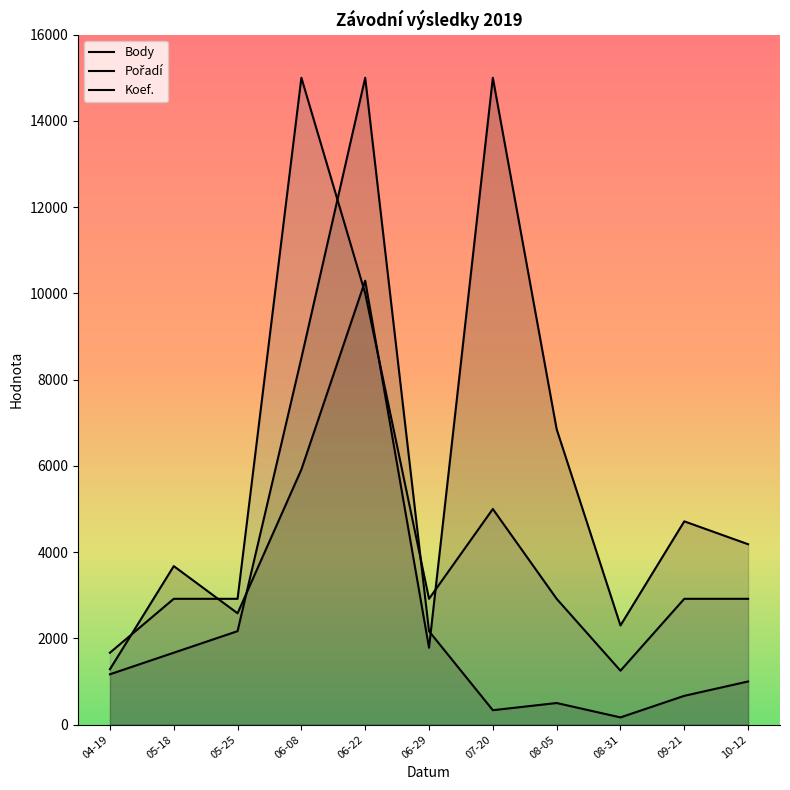

Is it true that Pořadí equals 500.0 at 08-05?

True